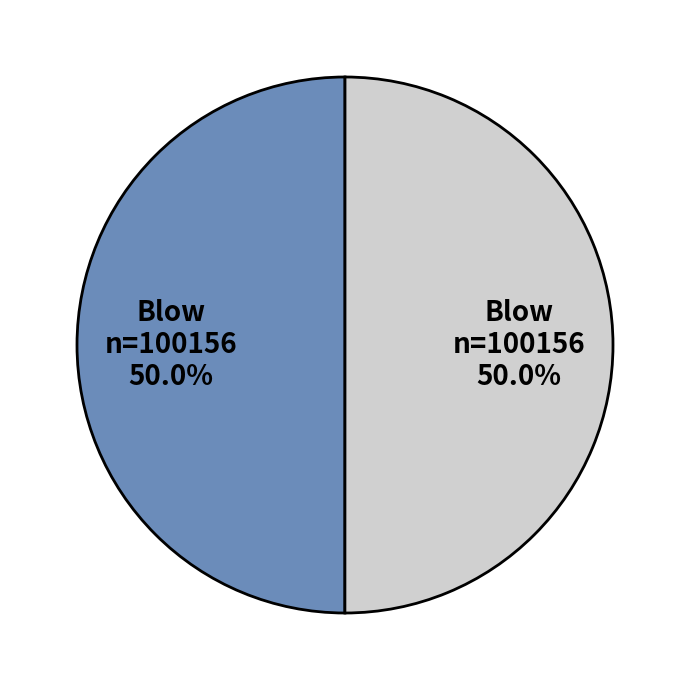

How many segments does this pie chart have?

2